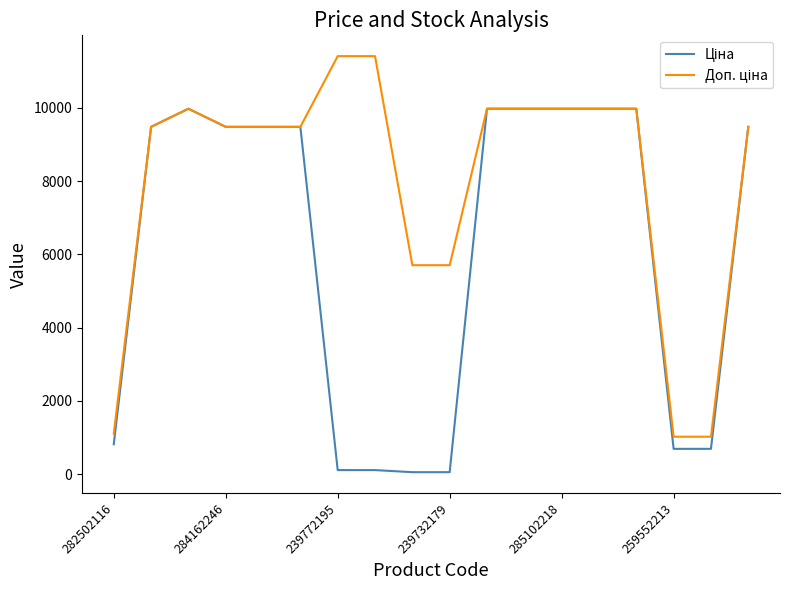

What is the maximum value shown in the chart?

11410.0